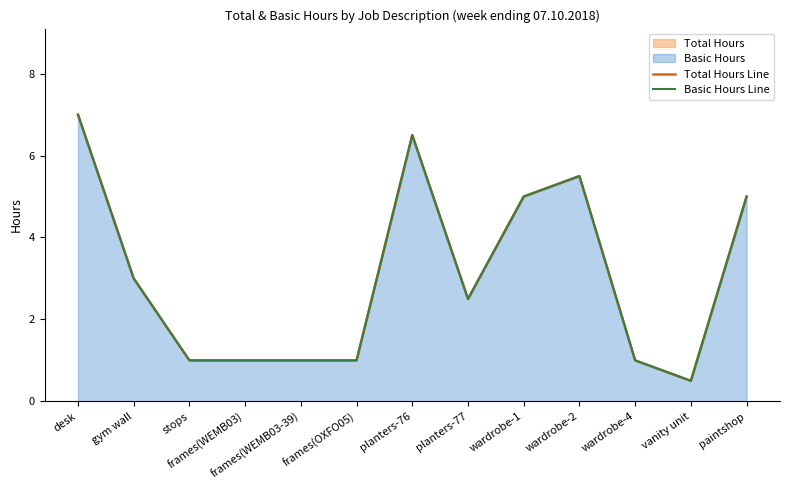

What is the sum of all Total Hours Line values?

40.0